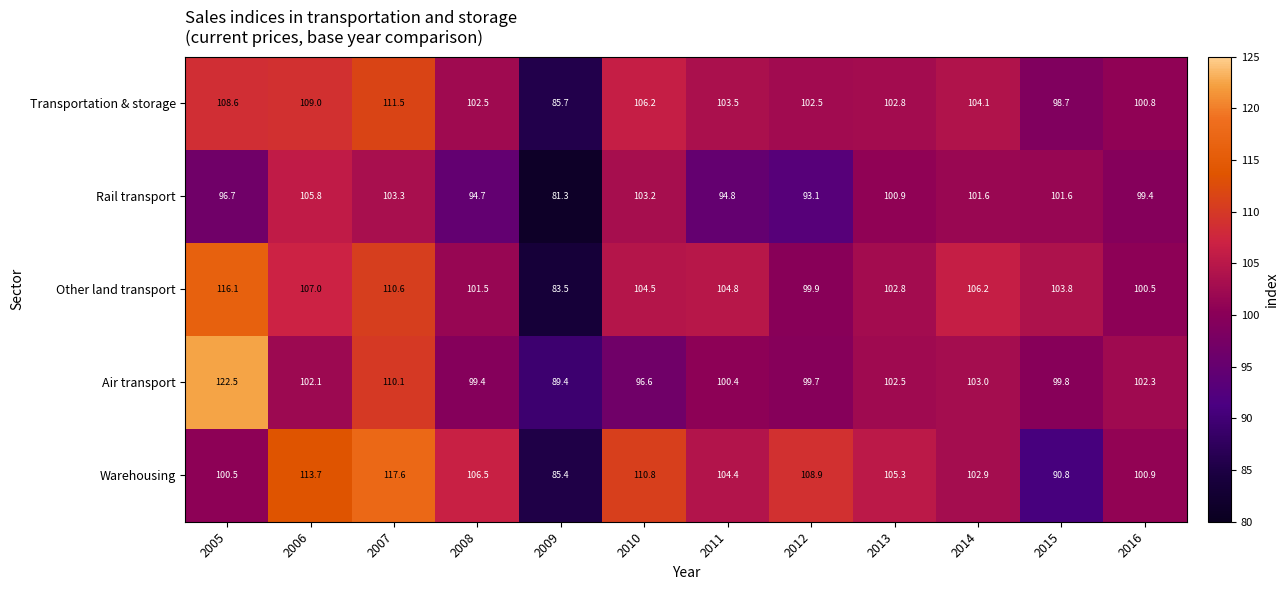

Which series has the largest total across all categories?

Warehousing